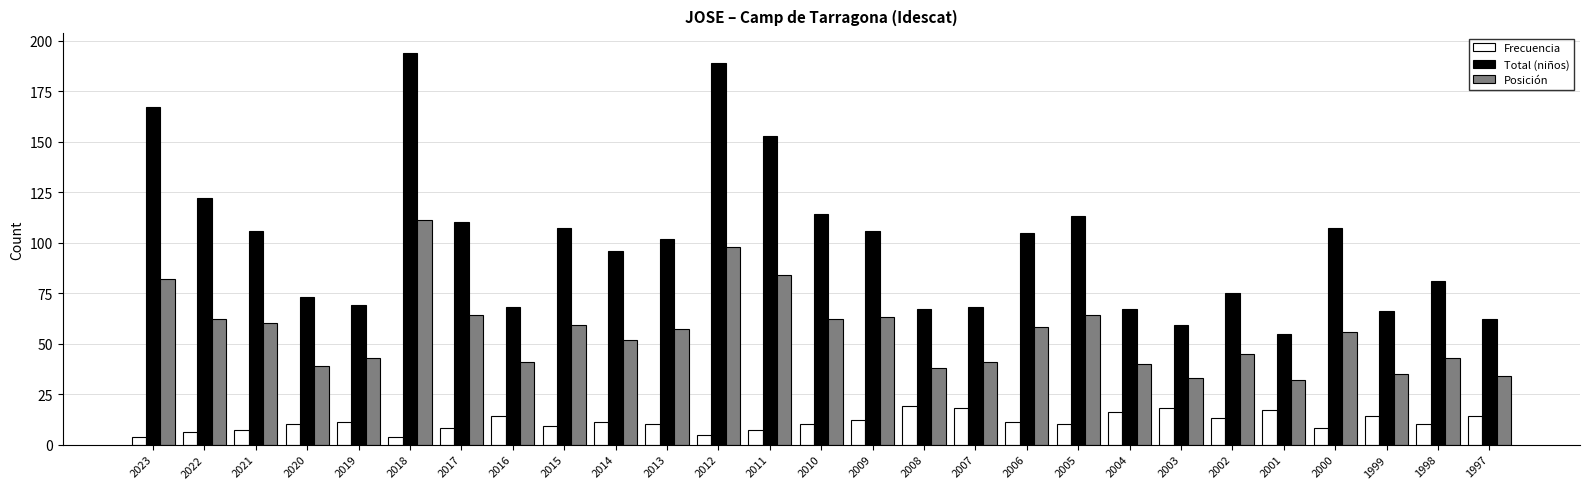

How many distinct data groups are displayed?

3